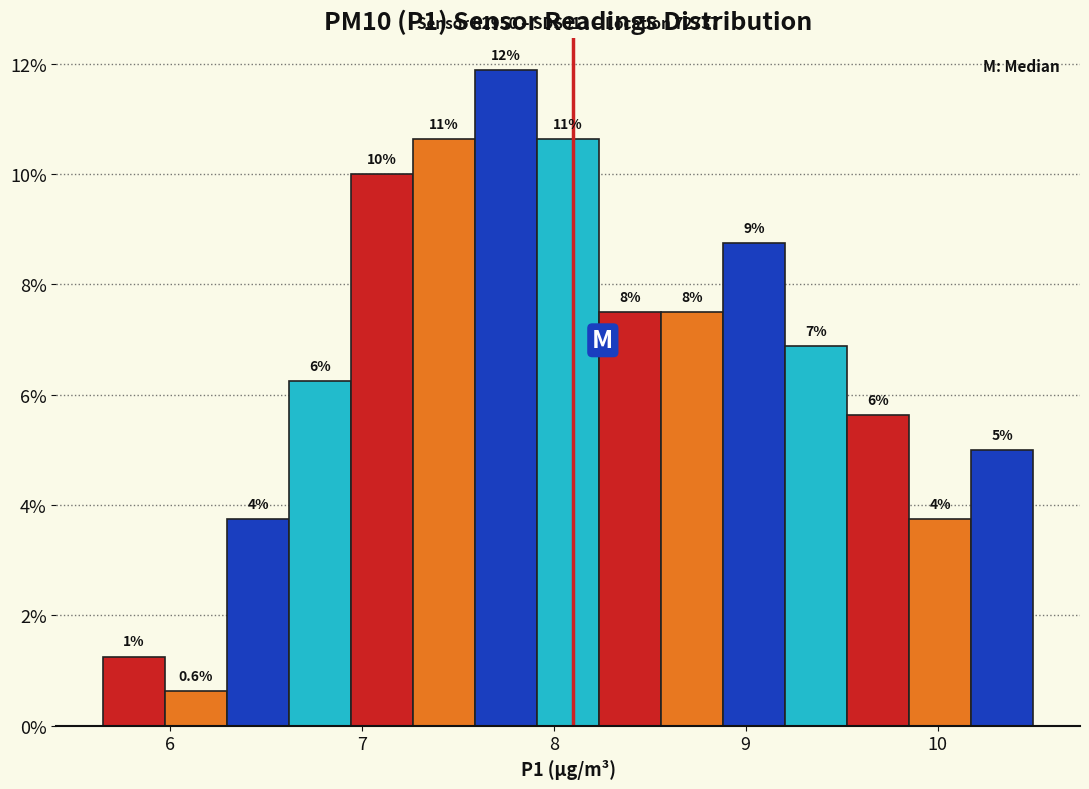

Around what value on the x-axis is the tallest bar? Give the approximate position of its centre, as read against the axis.

7.8